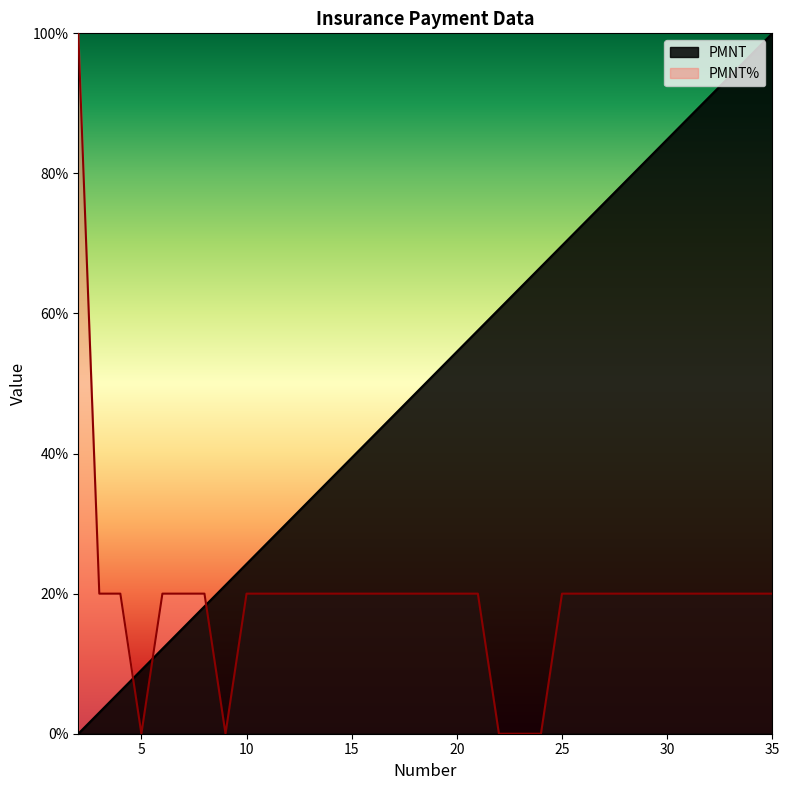

At which label does PMNT reach its peak?

35